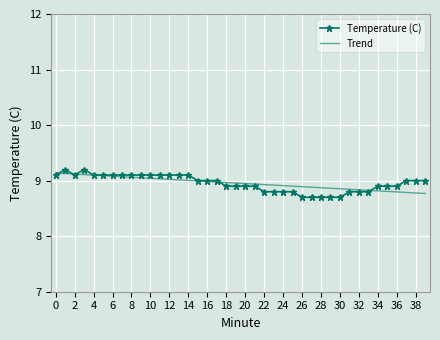

What is the minimum value for Trend?

8.8